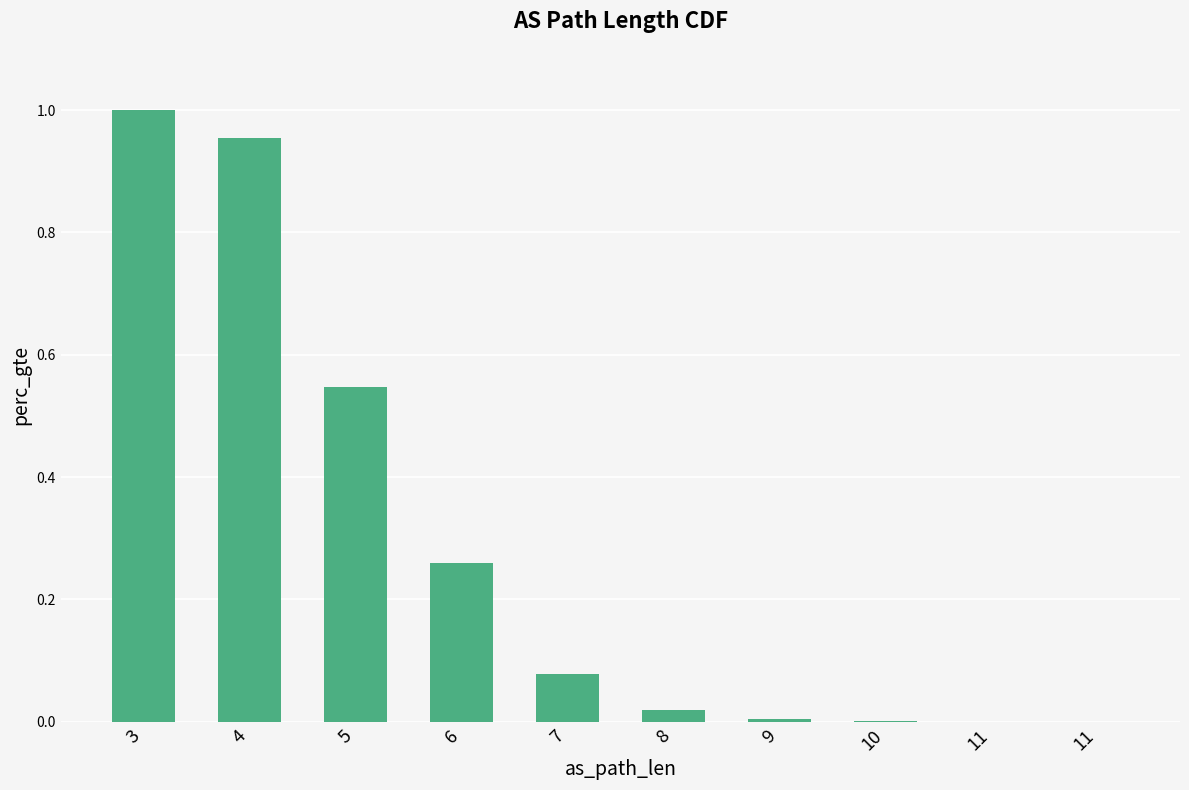

Count the number of data series in this chart.

1